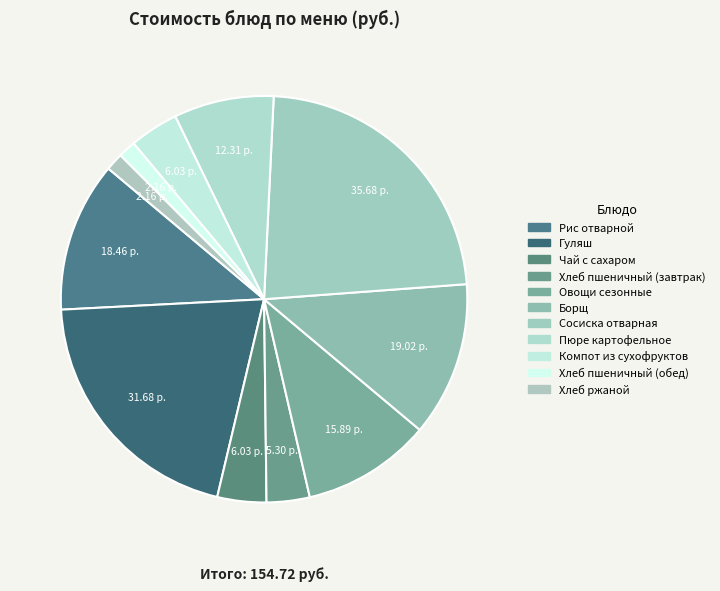

Does Сосиска отварная represent more than half of the total?

No